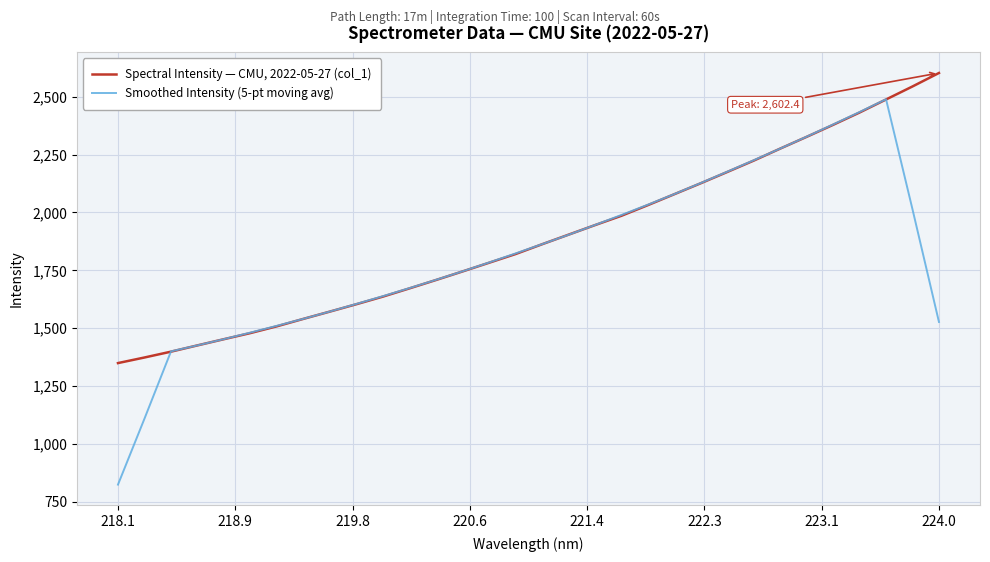

List the series in order of their overall mean, highest first.

Spectral Intensity — CMU, 2022-05-27 (col_1), Smoothed Intensity (5-pt moving avg)